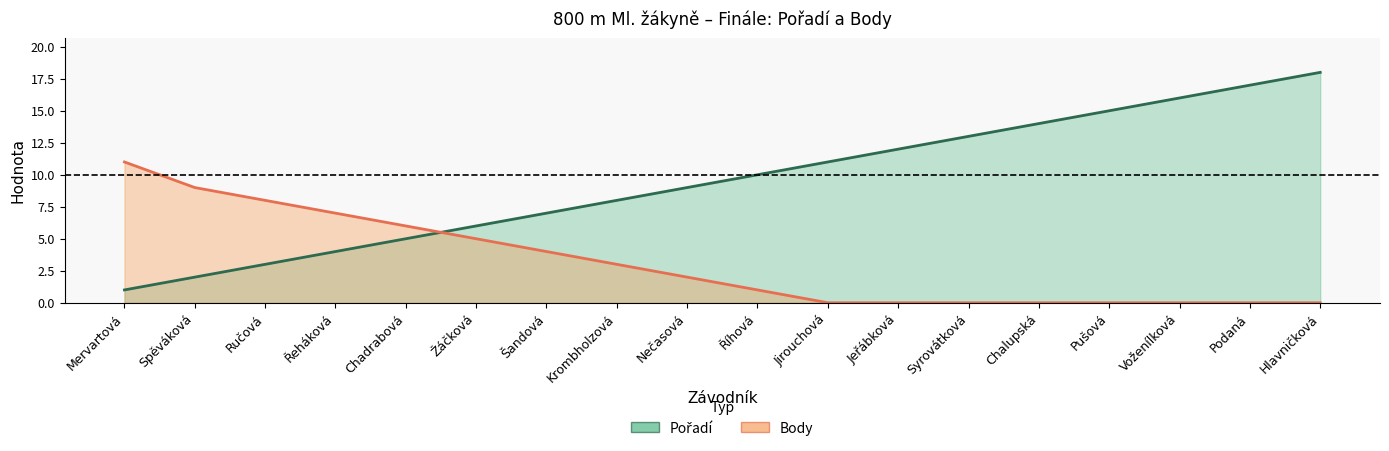

True or false: Pořadí has more than 2 points higher than both neighbors.

False